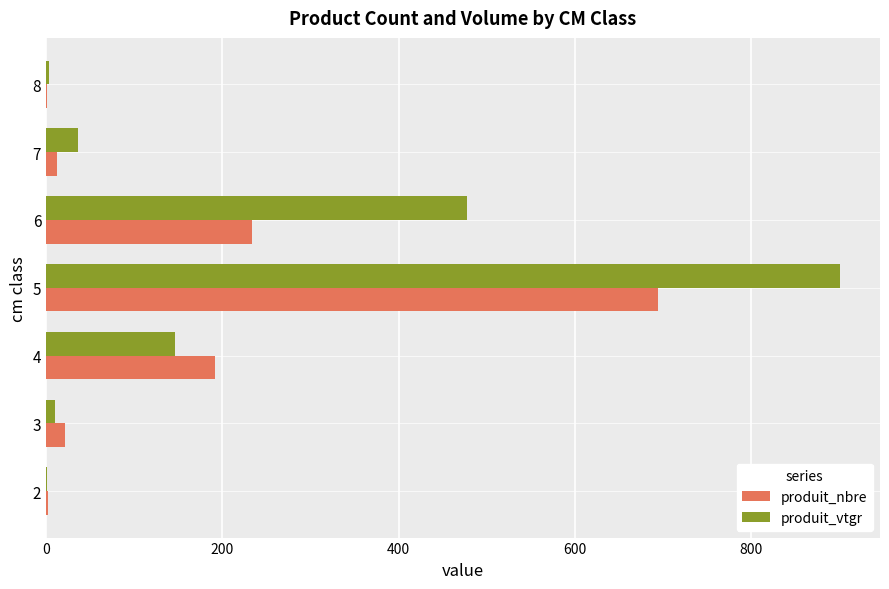

At which category is the sum across all series the highest?

5